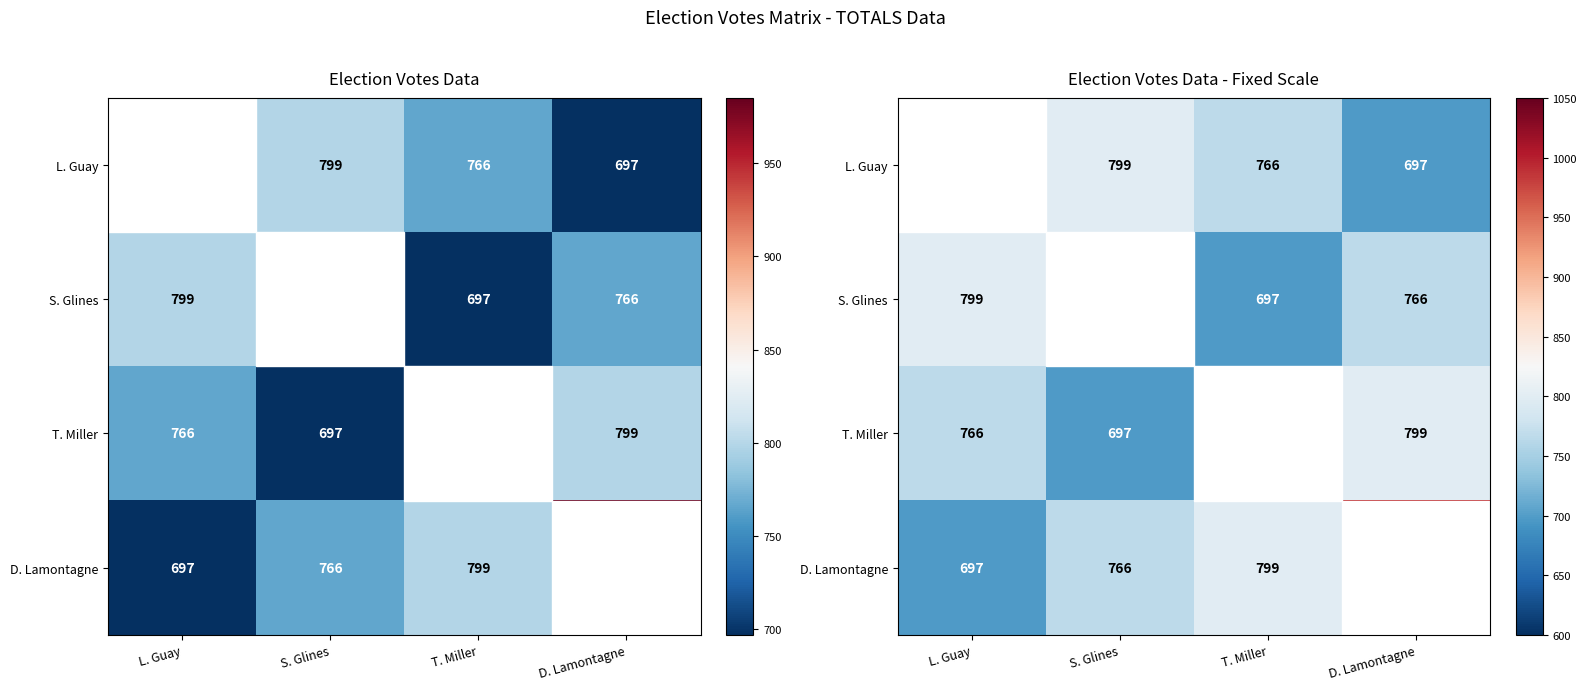

What is the spread (max minus min) of values at L. Guay?

288